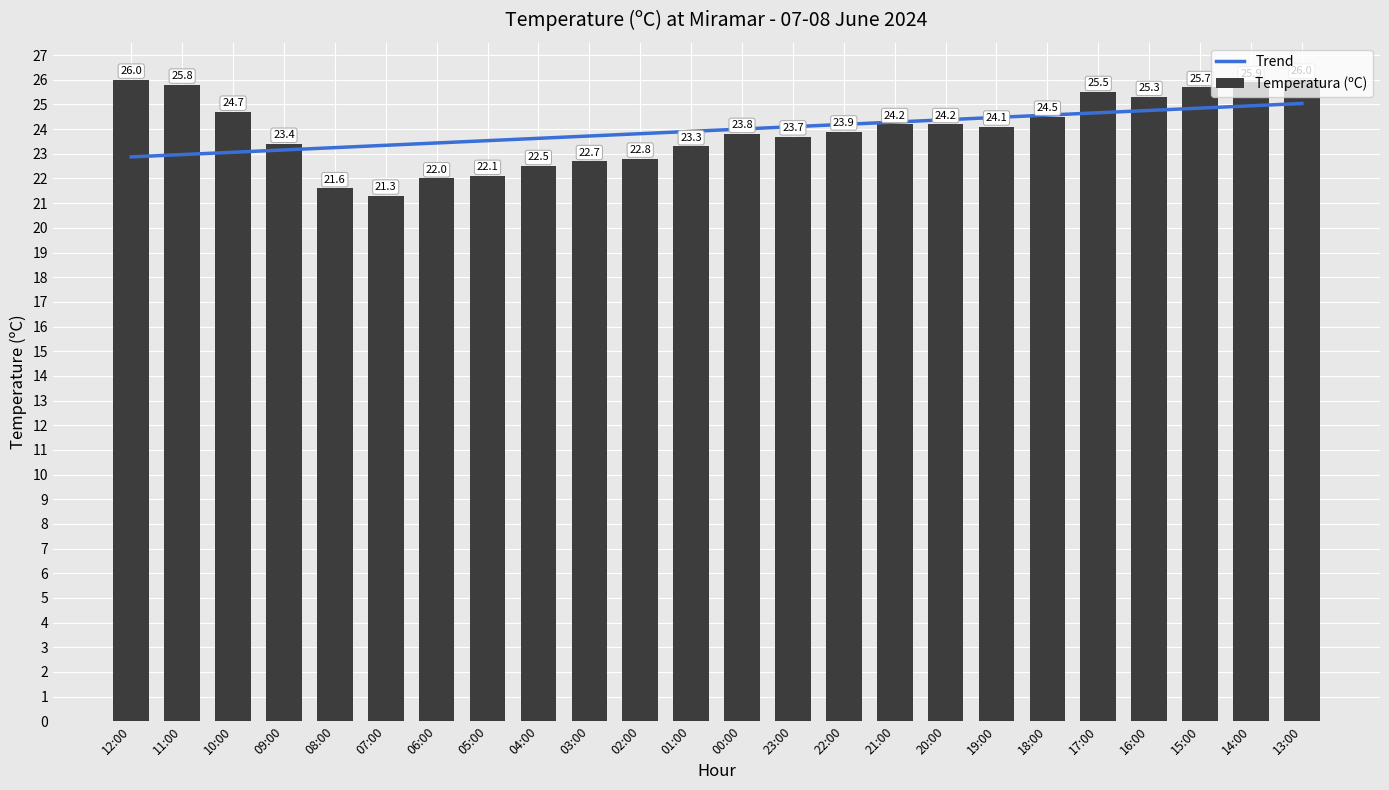

What is the total value across all series at 06:00?

45.4